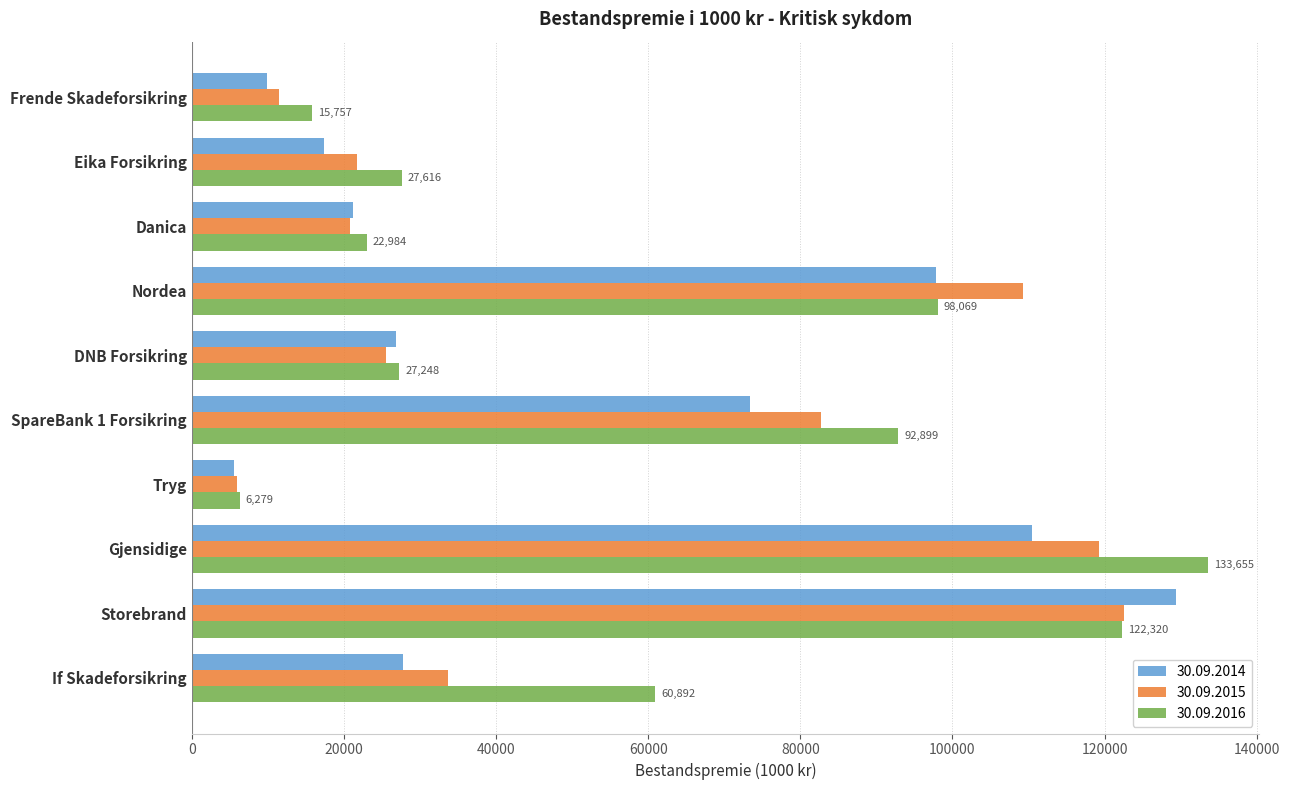

Where is 30.09.2015 nearest to the value 64247?

SpareBank 1 Forsikring